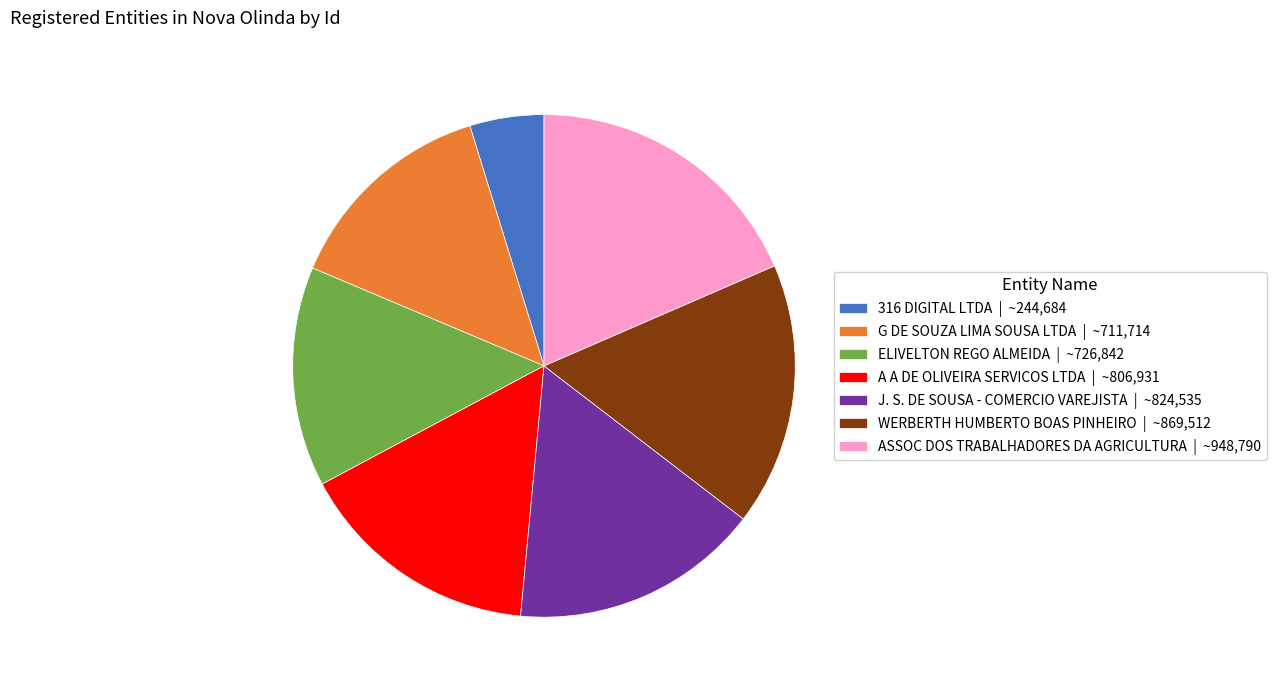

Combined, do J. S. DE SOUSA - COMERCIO VAREJISTA | ~824,535 and WERBERTH HUMBERTO BOAS PINHEIRO | ~869,512 account for over 50%?

No